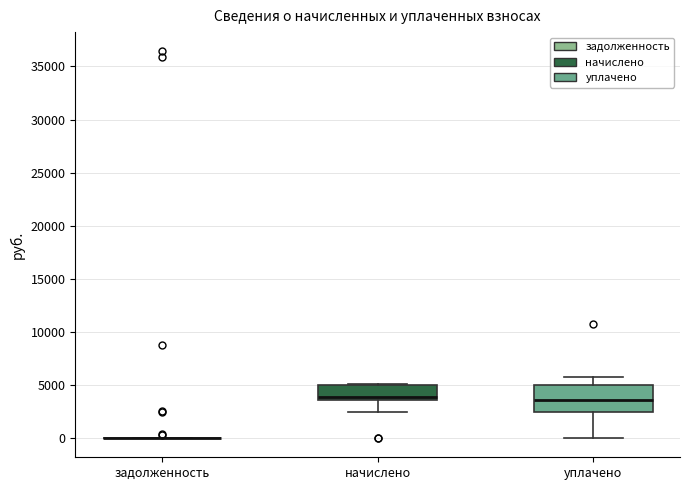

Where does the median line of the box for начислено sit on the y-axis? The values are not printed on the chart, so give them approximately, as read against the axis.

4000